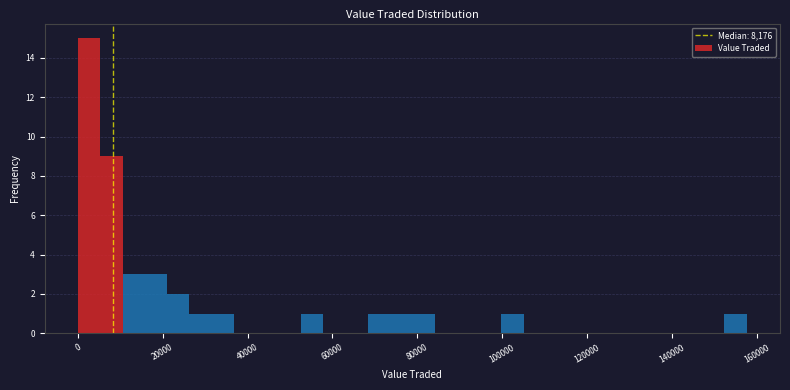

Read against the x-axis, roughly where is the centre of the tallest bar?

2000